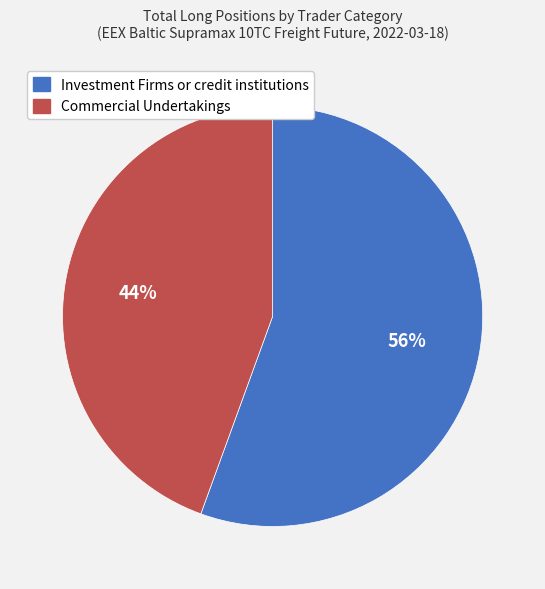

What percentage is the Commercial Undertakings slice, to the nearest percent?

44%